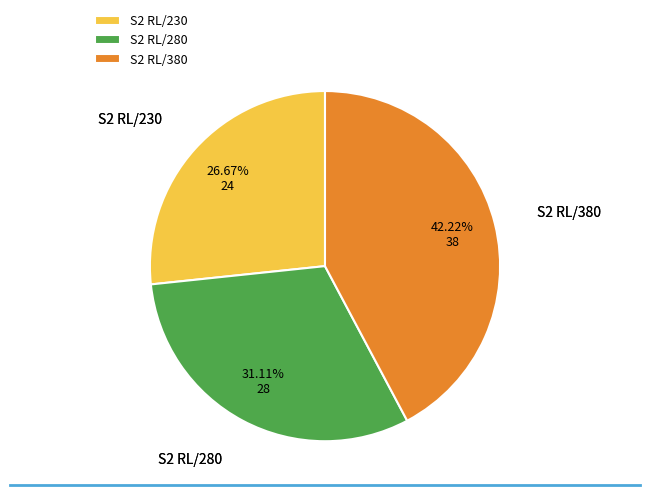

What is the ratio of the value at S2 RL/230 to the value at S2 RL/380?

0.6